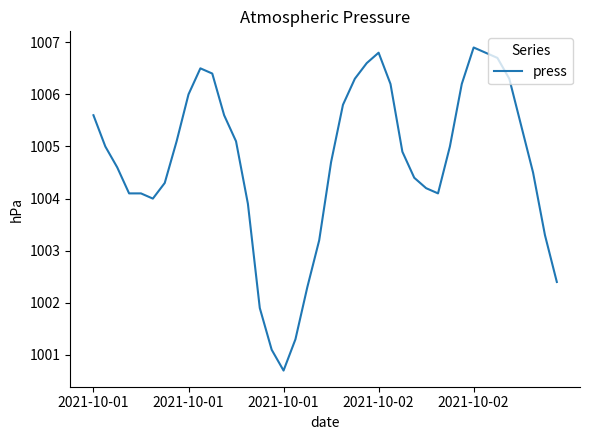

What is the minimum value shown in the chart?

1000.7